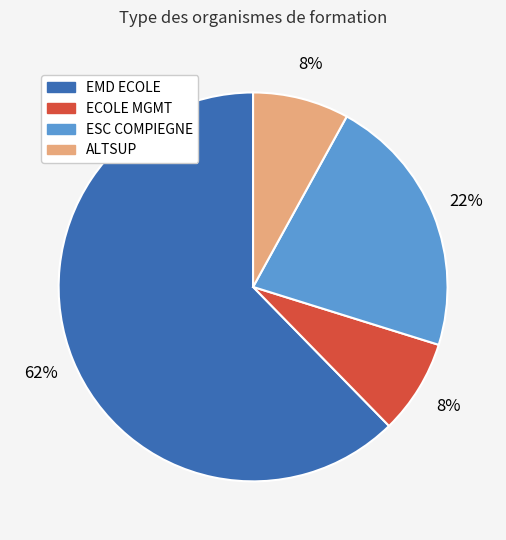

Between ESC COMPIEGNE and ALTSUP, which is larger?

ESC COMPIEGNE